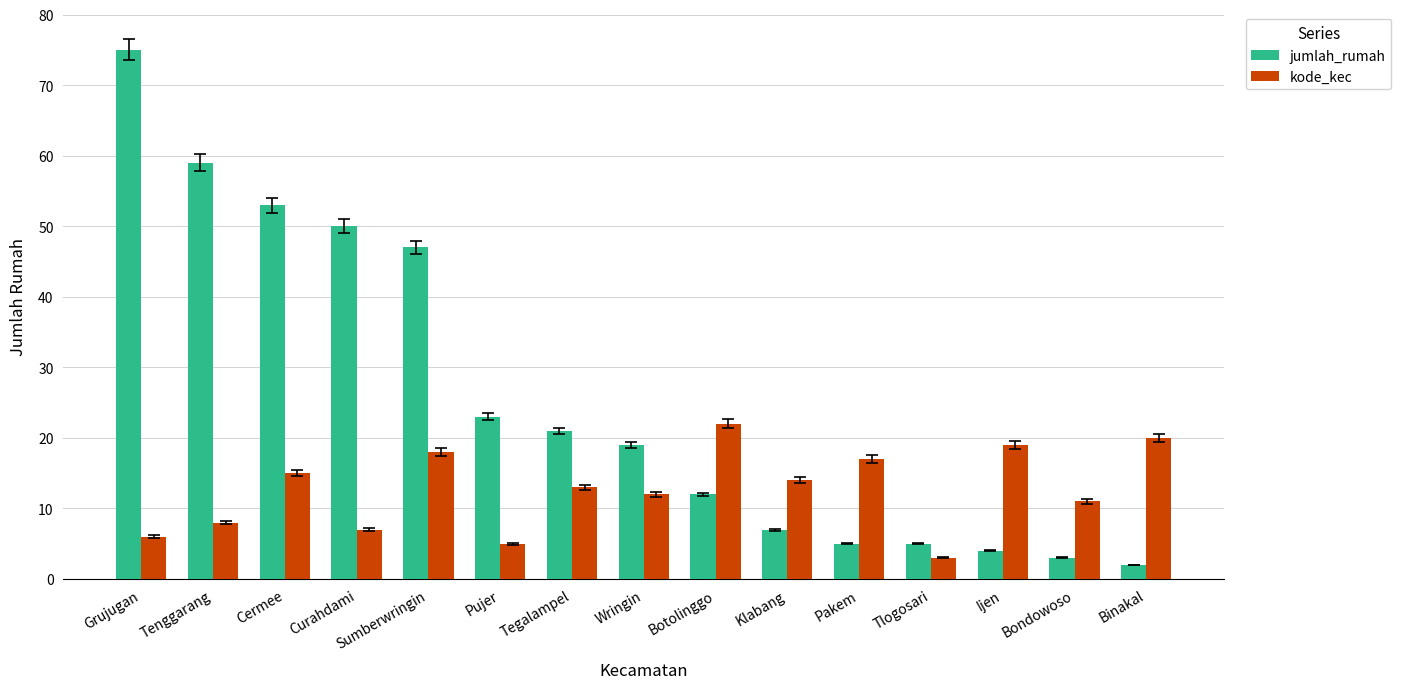

Reading right to left, list all the values displayed in this chart.

jumlah_rumah: 2	3	4	5	5	7	12	19	21	23	47	50	53	59	75
kode_kec: 20	11	19	3	17	14	22	12	13	5	18	7	15	8	6